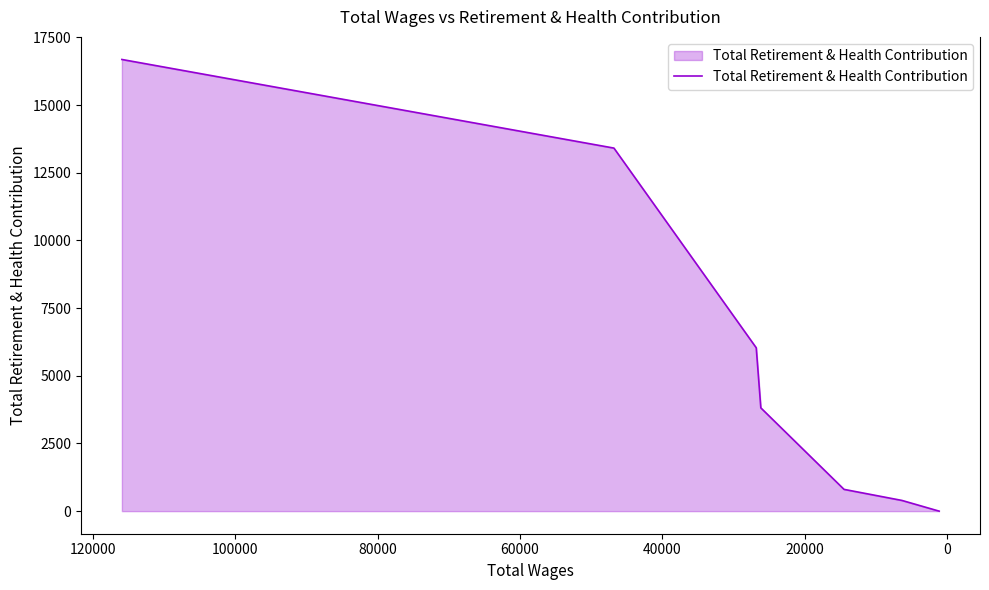

What is the maximum value shown in the chart?

16682